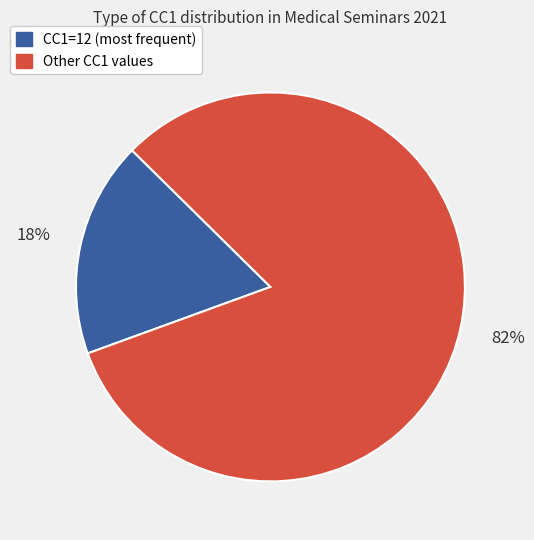

Does any single category account for the majority?

Yes